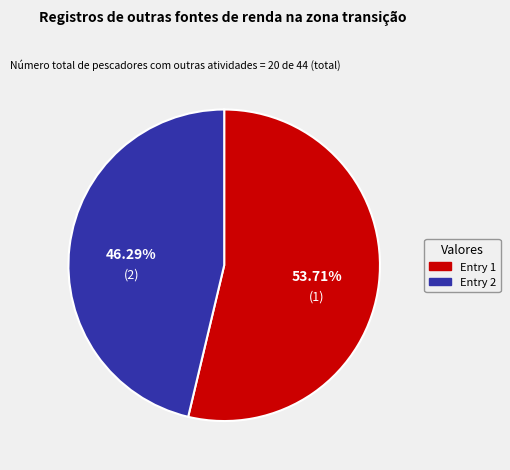

What is the ratio of the value at Entry 2 to the value at Entry 1?

0.9